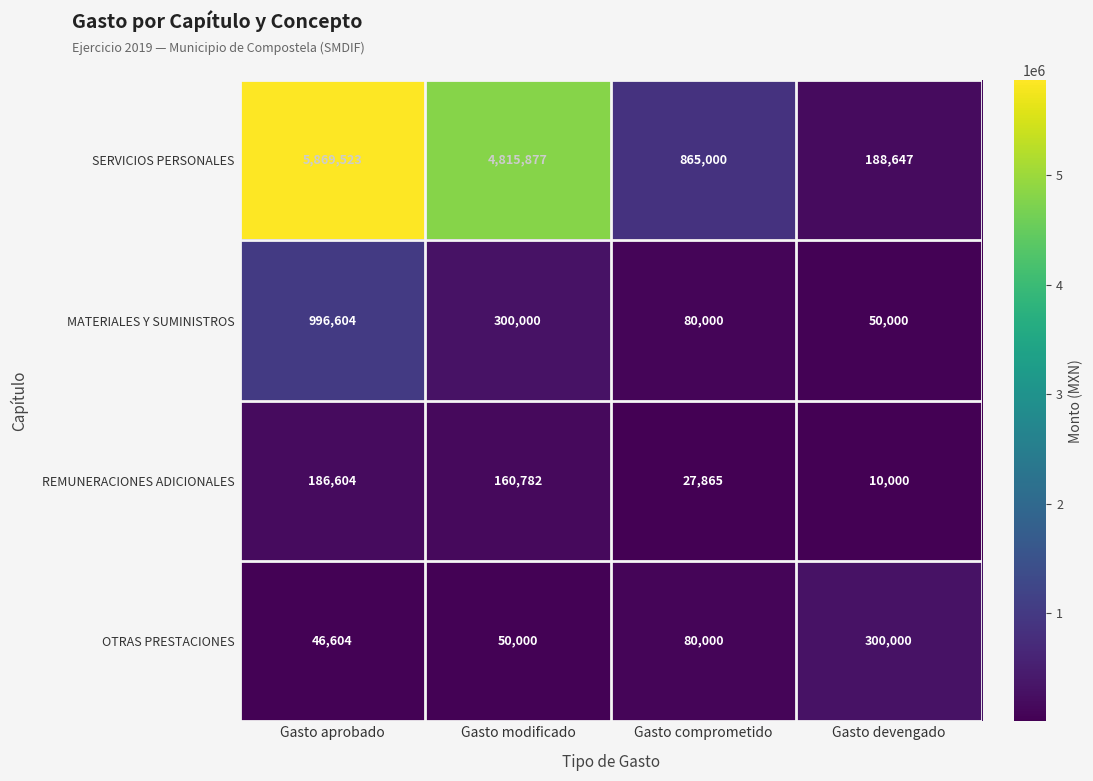

The OTRAS PRESTACIONES series shows 46604 at Gasto aprobado. True or false?

True